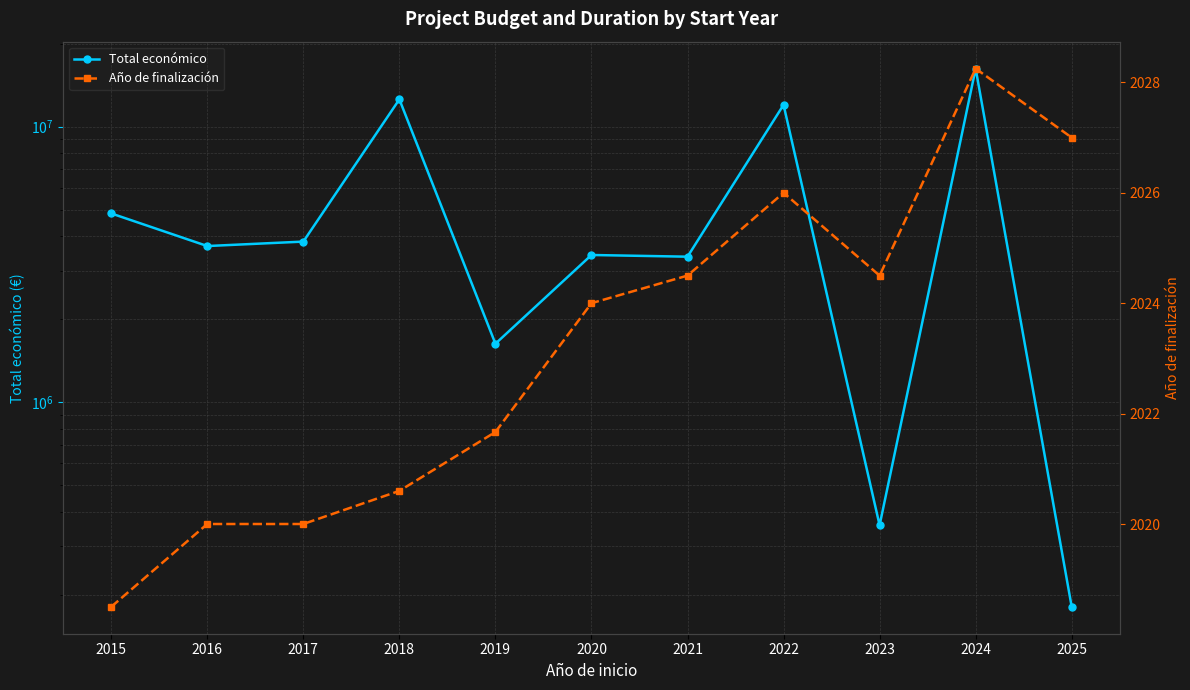

Reading left to right, transcribe all the data shown in this chart.

Total económico: 2015=4843529.5	2016=3688632.5	2017=3828439.3	2018=12561269.8	2019=1631082.0	2020=3422979.8	2021=3374730.0	2022=11999659.0	2023=358149.0	2024=16243642.2	2025=181153.0
Año de finalización: 2015=2018.5	2016=2020.0	2017=2020.0	2018=2020.6	2019=2021.7	2020=2024.0	2021=2024.5	2022=2026.0	2023=2024.5	2024=2028.2	2025=2027.0